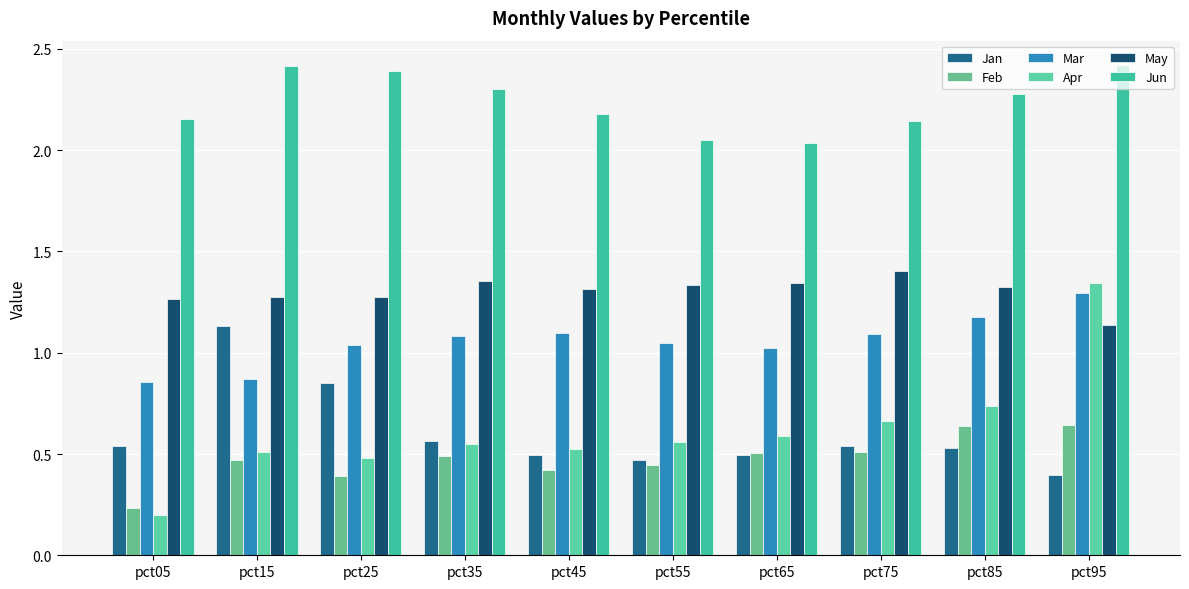

At which category is the sum across all series the highest?

pct95